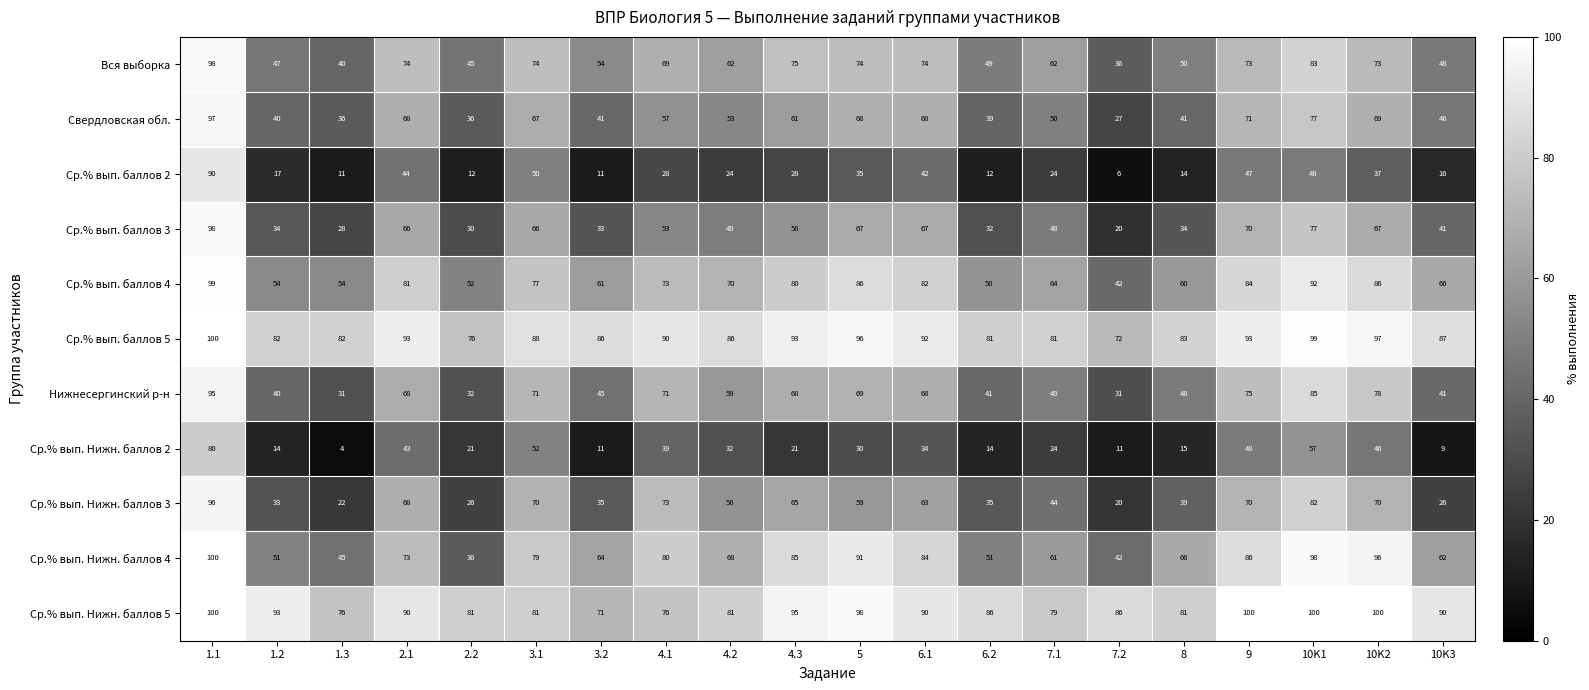

What is the minimum value shown in the chart?

4